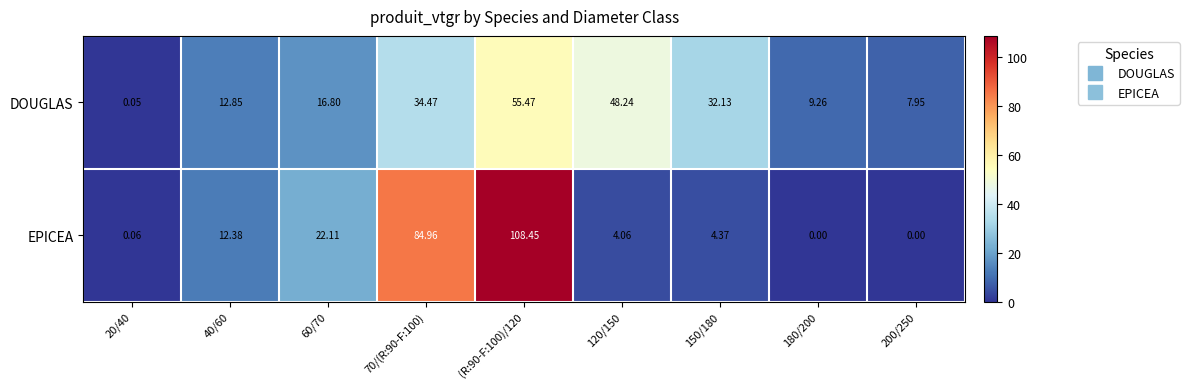

What is the total value across all series at (R:90-F:100)/120?

163.9